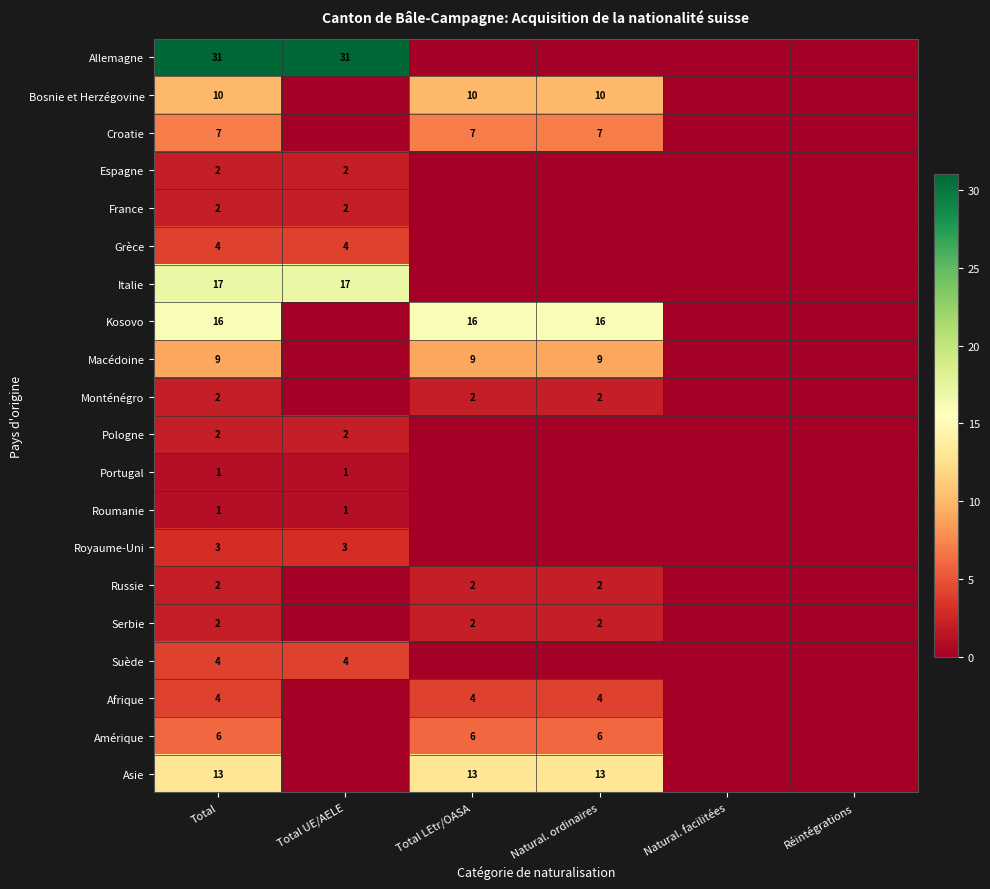

Count the number of categories in the chart.

6